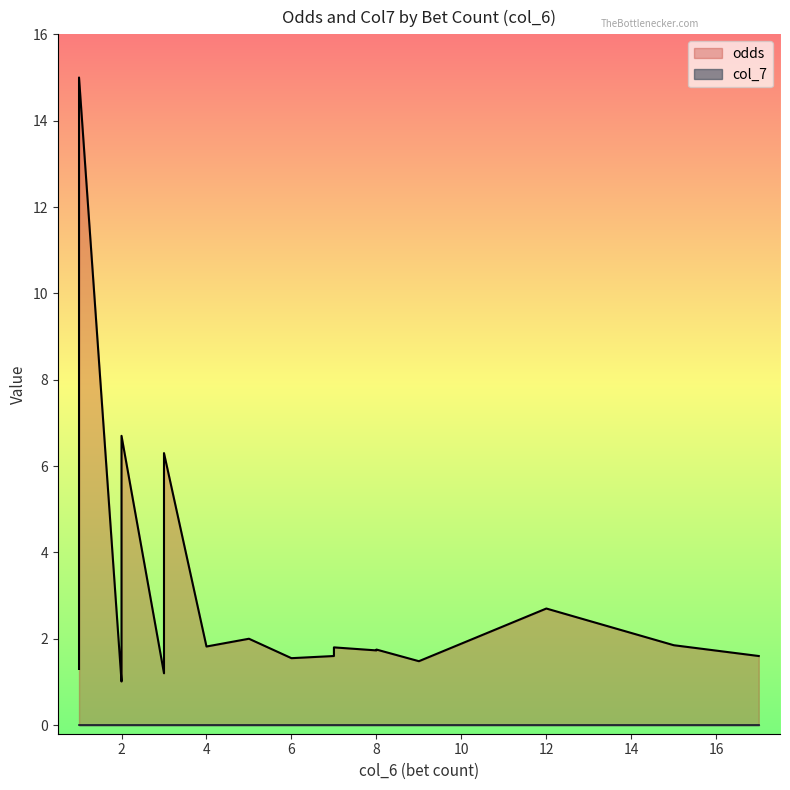

What is the difference between the odds values at 7 and 2?

0.8